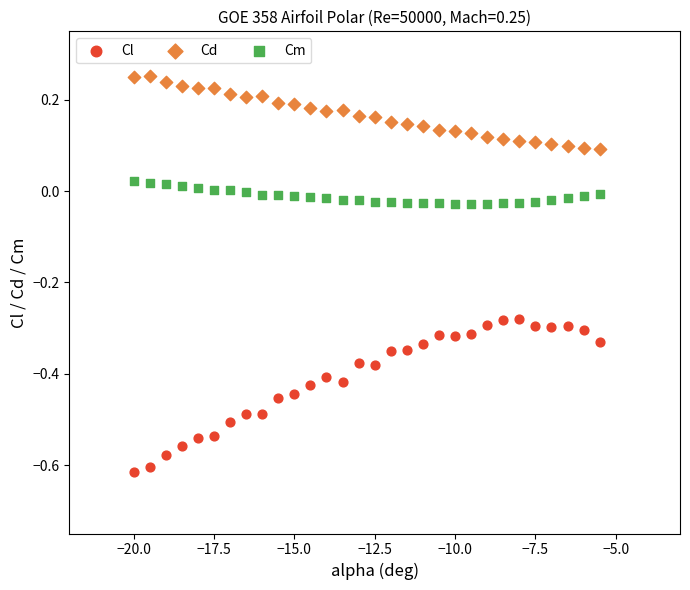

Which series has the largest Y range (max minus min)?

Cl